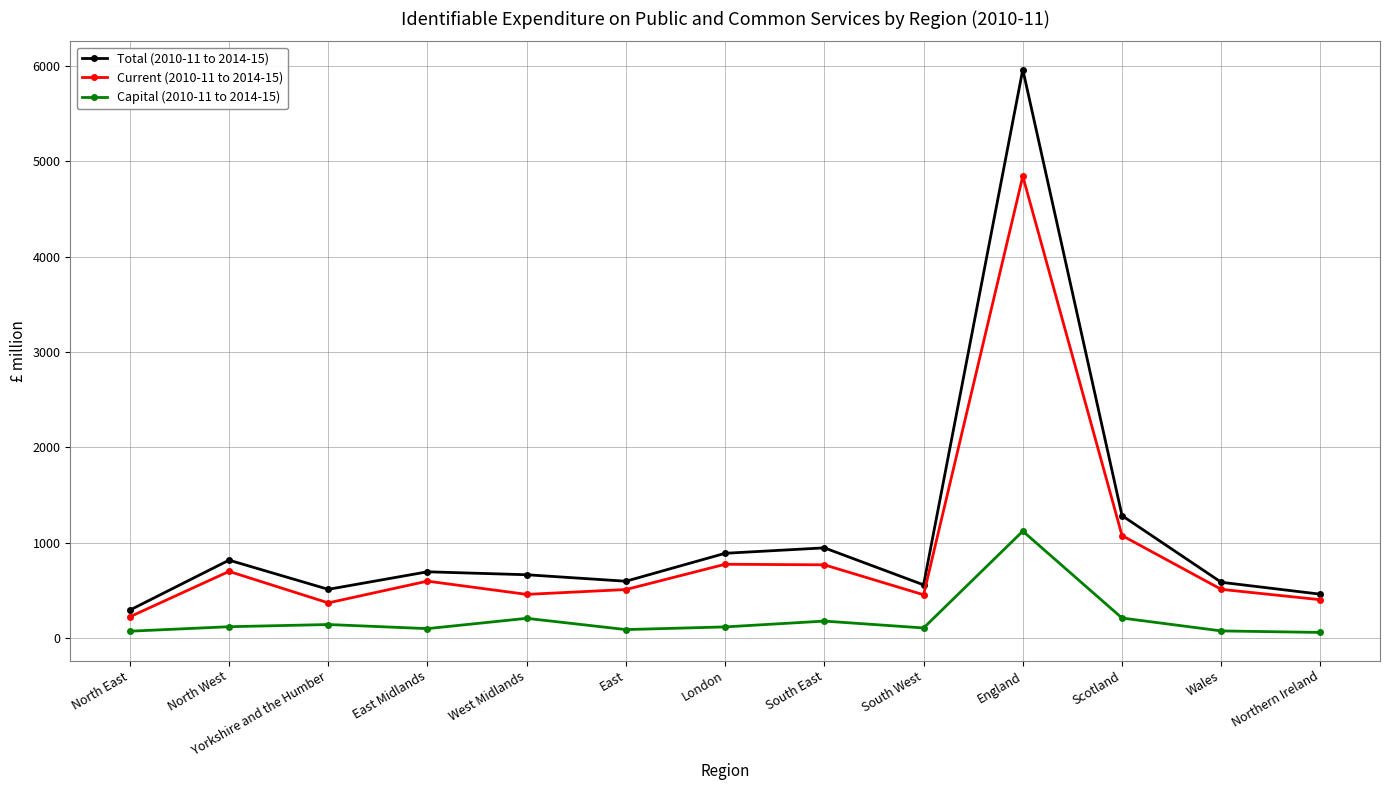

Is this an area chart (filled region under the line)?

No